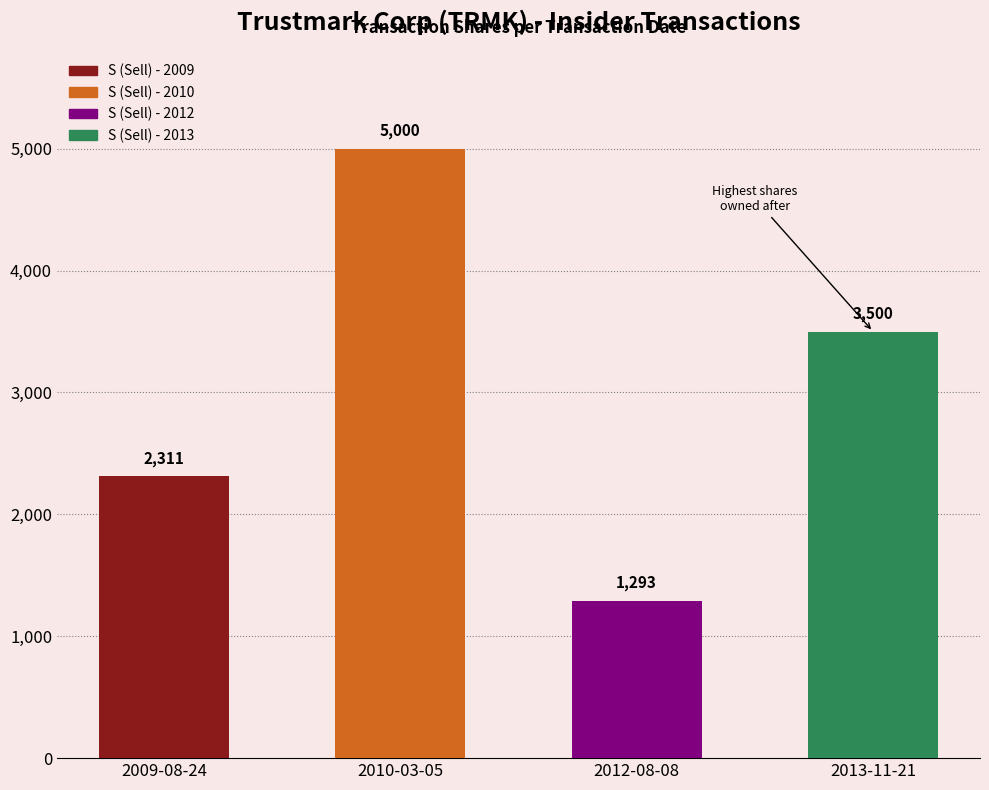

What is the difference between the maximum and minimum values?

3707